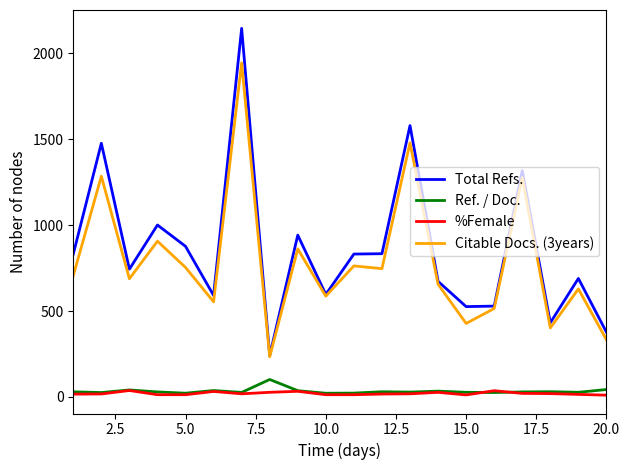

Does the chart display data point markers on the line(s)?

No